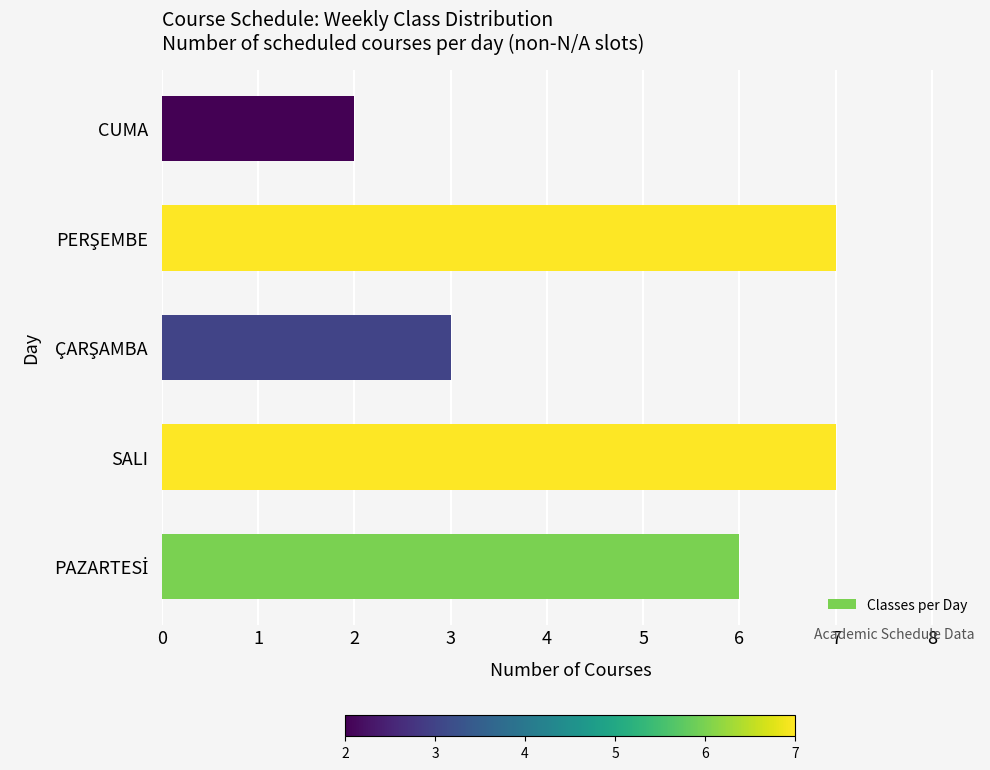

Does the chart contain any negative values?

No